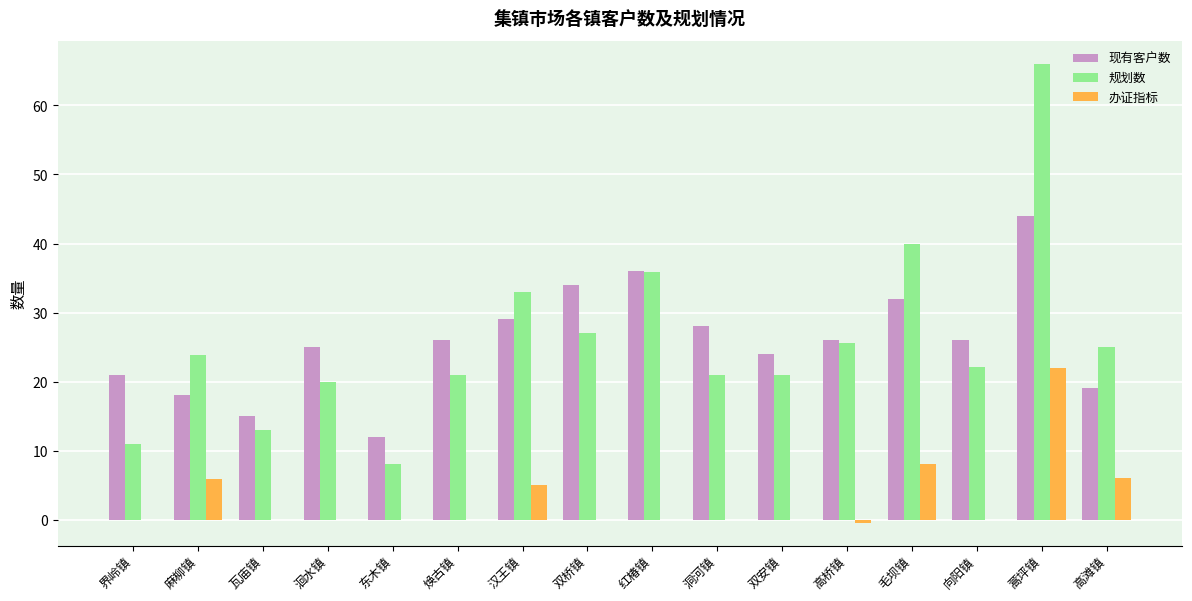

Is the value of 规划数 at 高桥镇 greater than the value of 办证指标 at 双安镇?

Yes